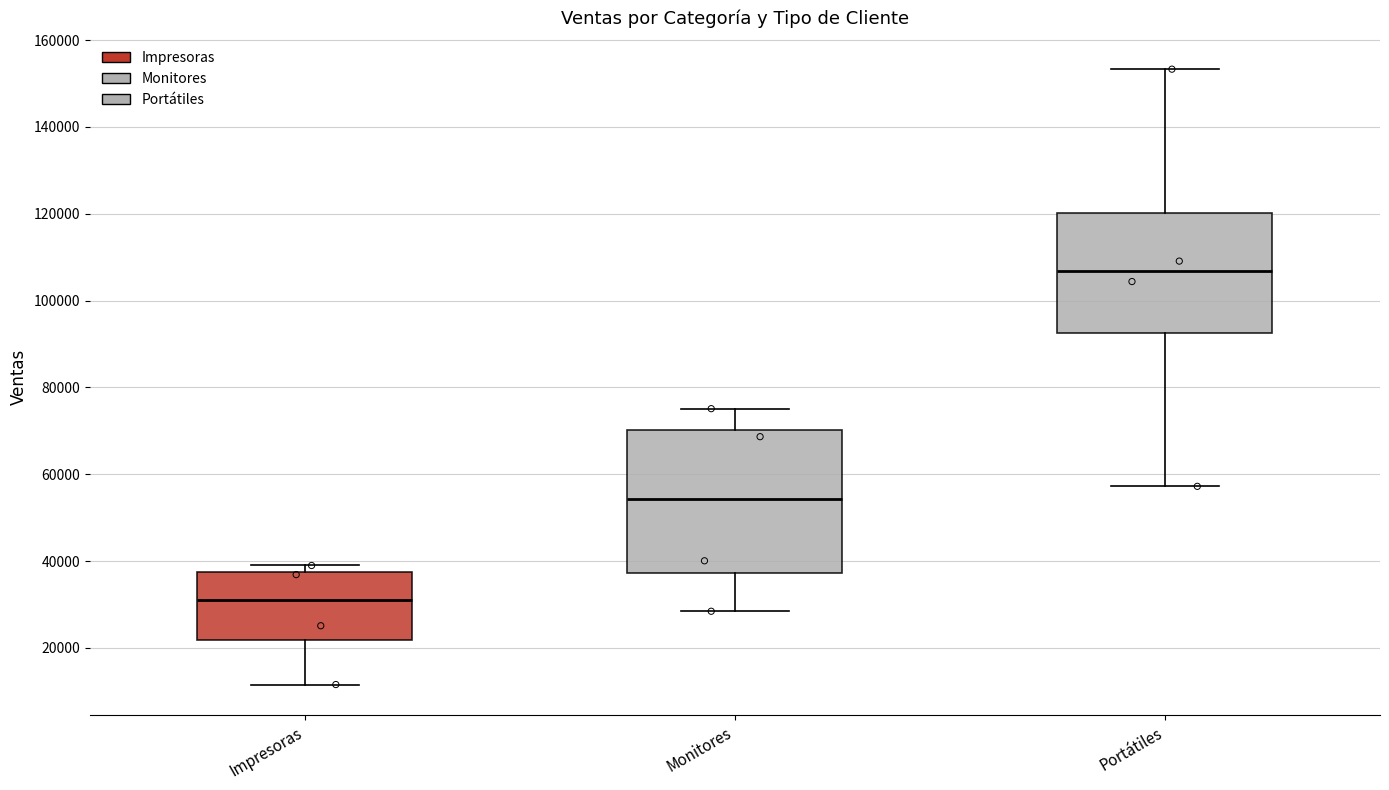

Reading left to right, transcribe this box plot: for each box, give where its median line is, the range the box spans, and where its two whiskers end, as read against the y-axis. The values are not printed on the chart, so give them approximately, as read against the axis.

Impresoras: median 32000, box 22000 to 38000, whiskers 12000 to 40000
Monitores: median 54000, box 38000 to 70000, whiskers 28000 to 76000
Portátiles: median 106000, box 92000 to 120000, whiskers 58000 to 154000